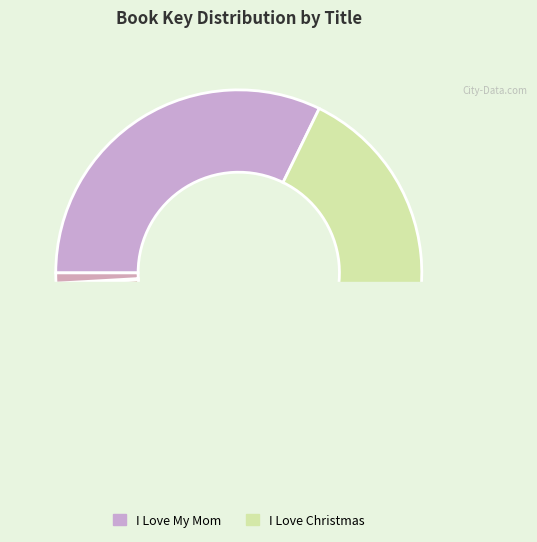

The Mortimer's Christmas Manger slice represents 17% of the pie. True or false?

False